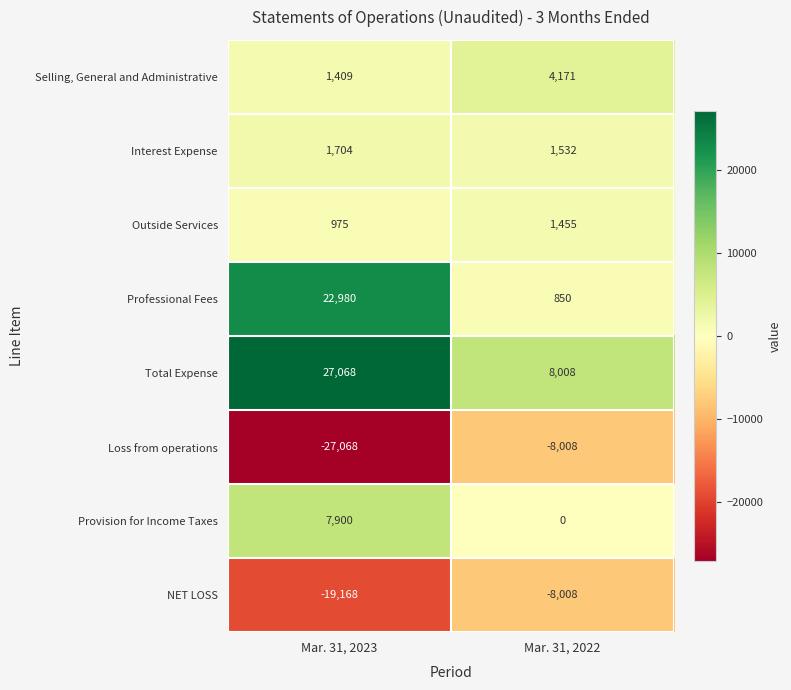

Which series has the widest spread of values?

Professional Fees